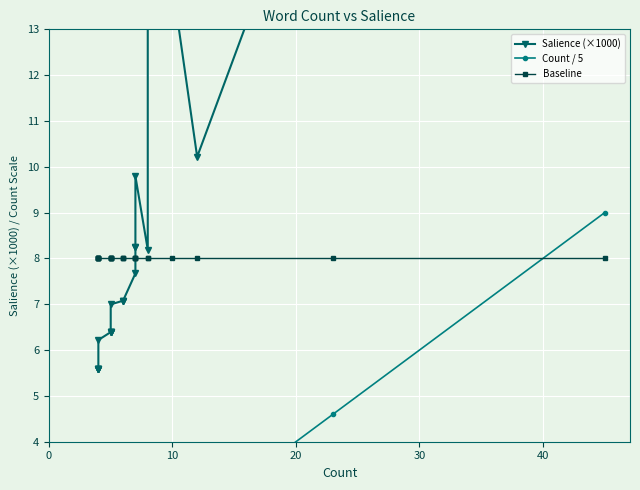

True or false: Count / 5 and Salience (×1000) cross at least once.

False